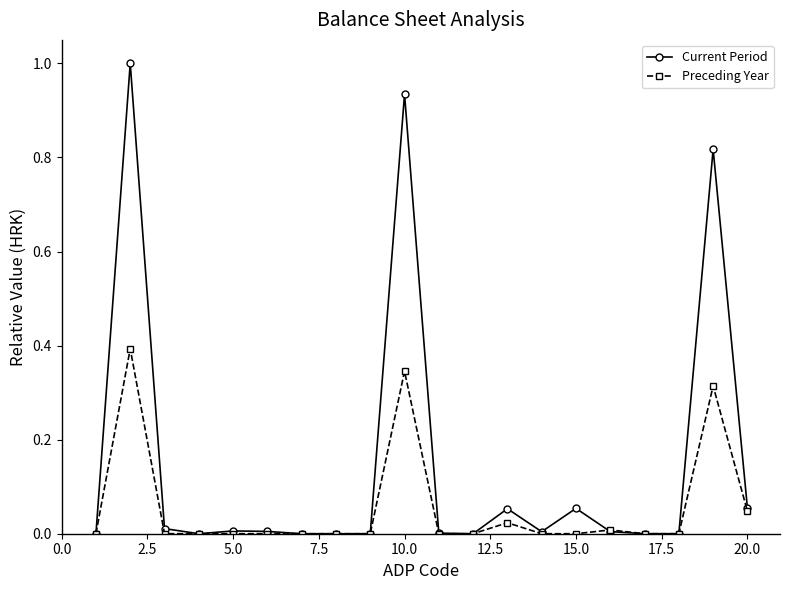

Rank the series by their average value, from highest to lowest.

Current Period, Preceding Year